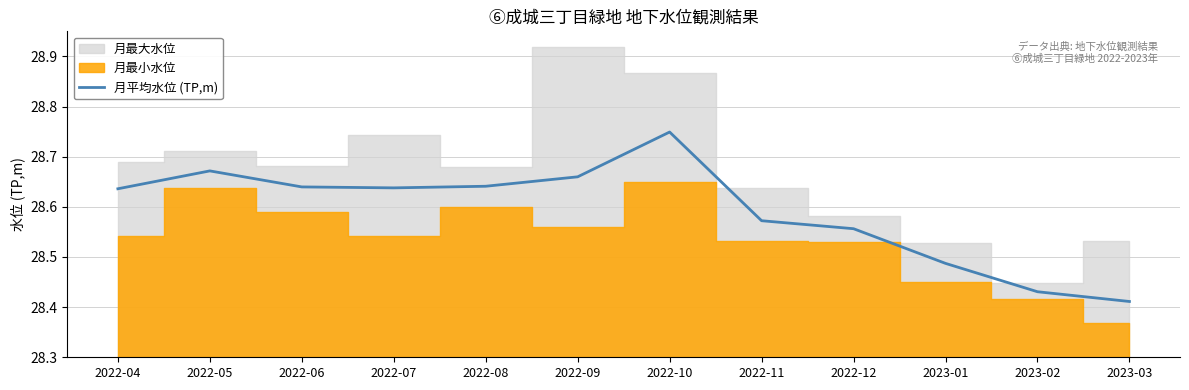

What is the value of the 1st point from the left?

28.6